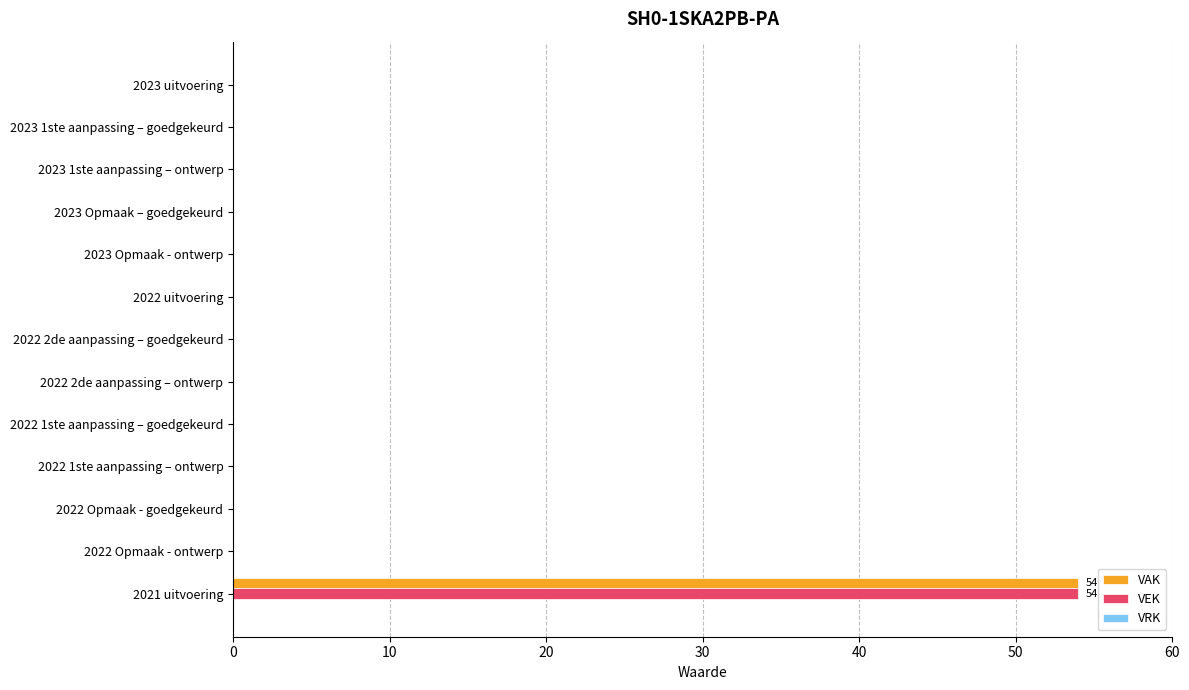

At which category is the sum across all series the highest?

2021 uitvoering